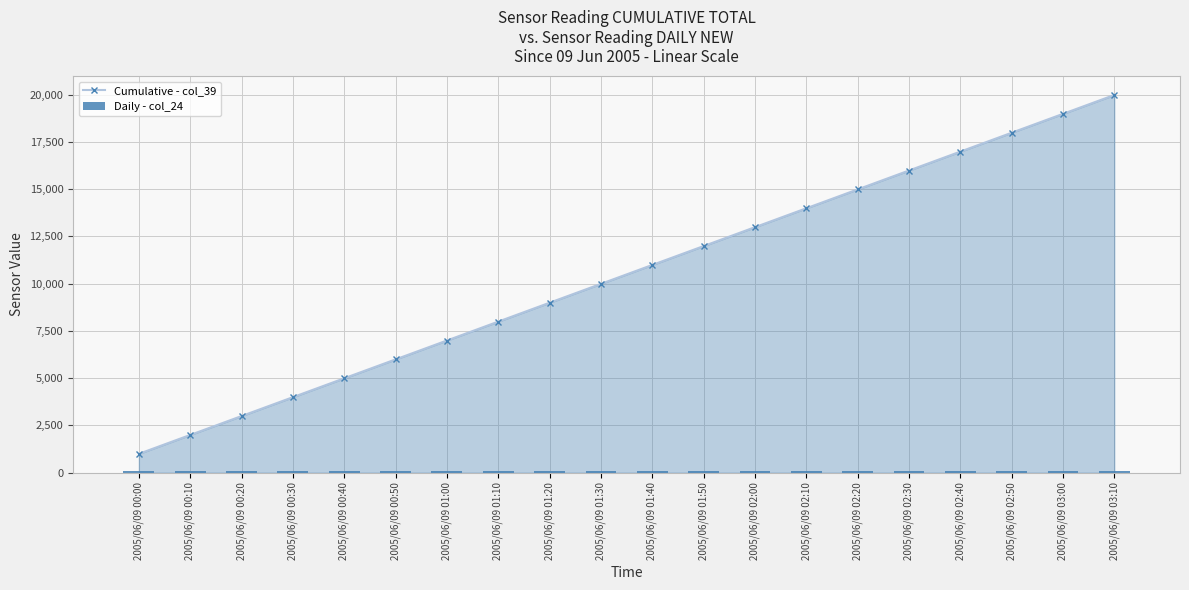

At which category is the sum across all series the highest?

2005/06/09 03:10